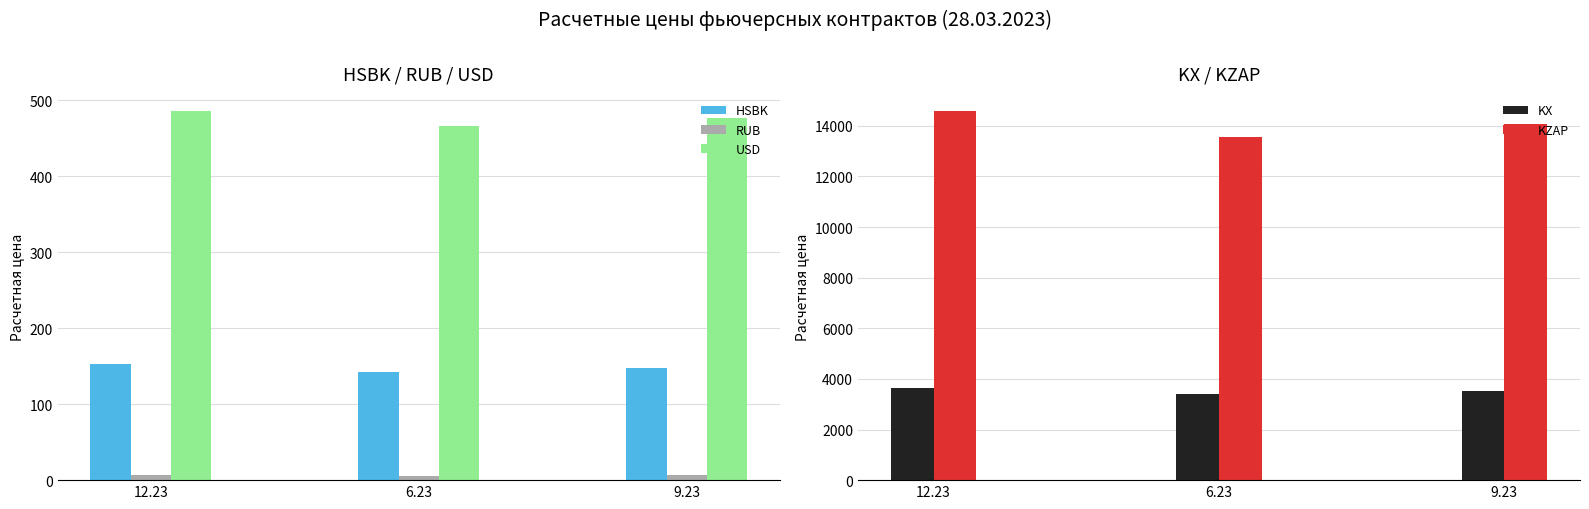

What value does the HSBK series have at 12.23?

153.2